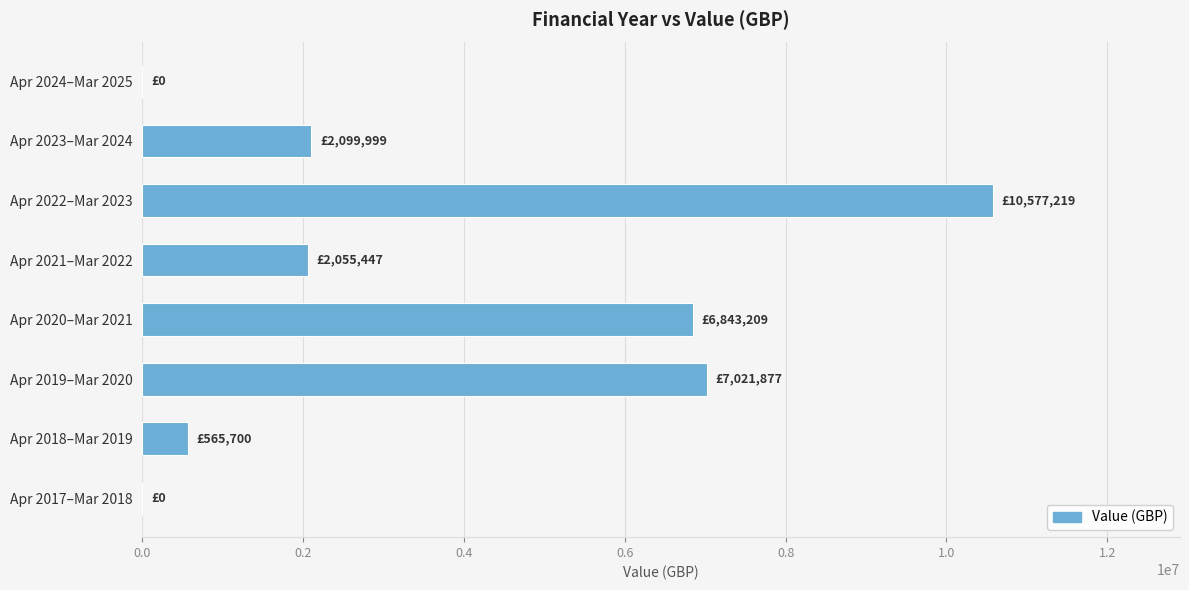

The value at Apr 2023–Mar 2024 is 3091612. True or false?

False